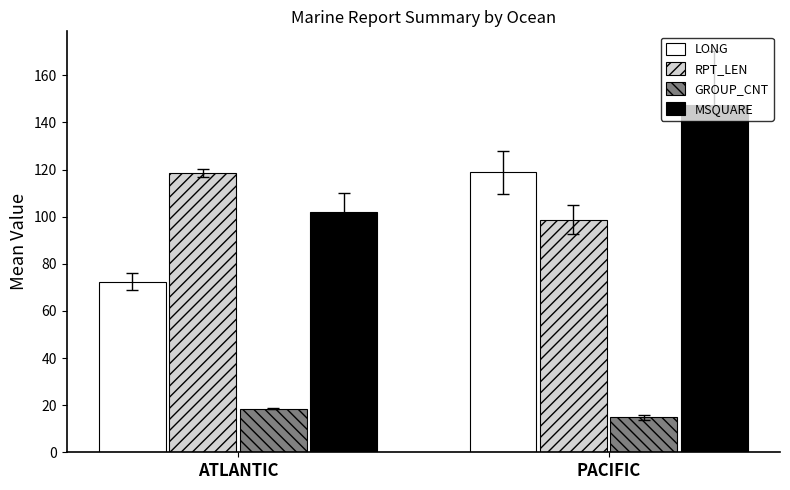

The GROUP_CNT series shows 6.5 at PACIFIC. True or false?

False